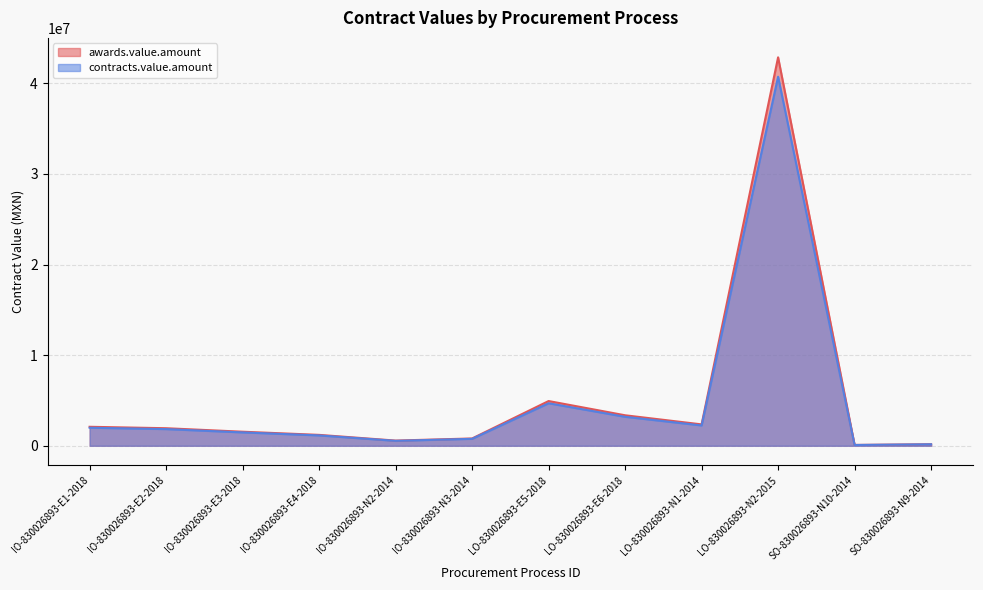

What is the spread (max minus min) of values at LO-830026893-N1-2014?

118012.7